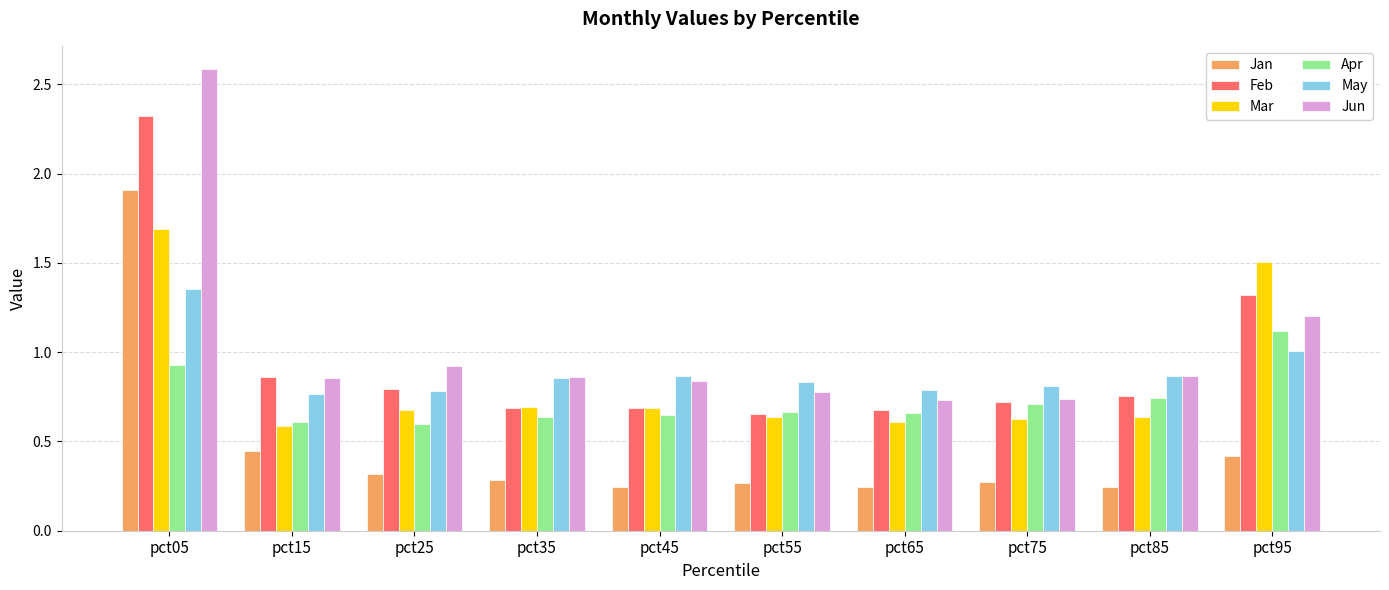

What is the maximum value shown in the chart?

2.6